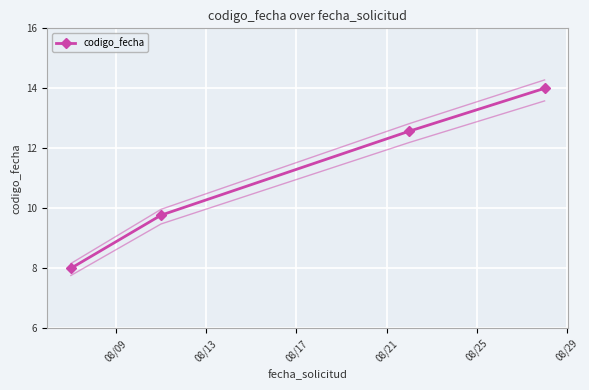

What is the maximum value shown in the chart?

14.0